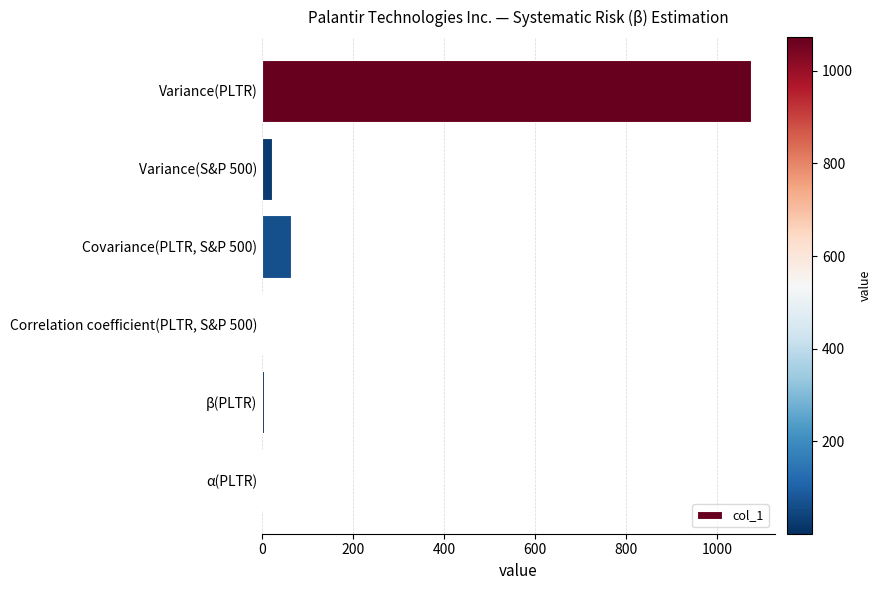

Are the bars horizontal?

Yes